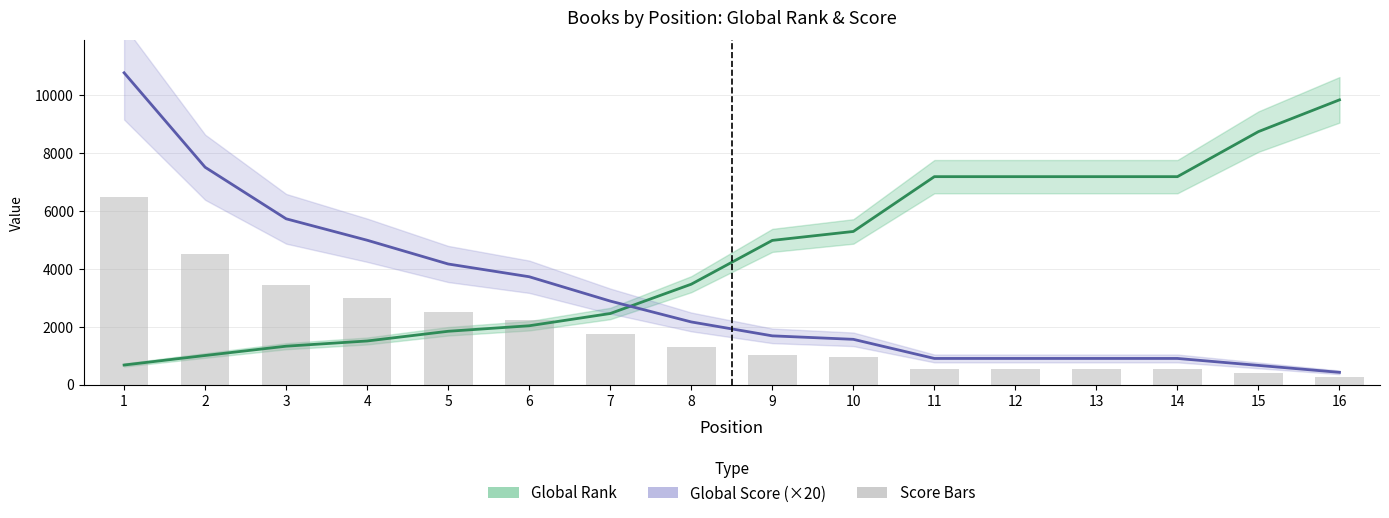

Is the value of Global Rank at 14 greater than the value of Global Score (×20) at 2?

No